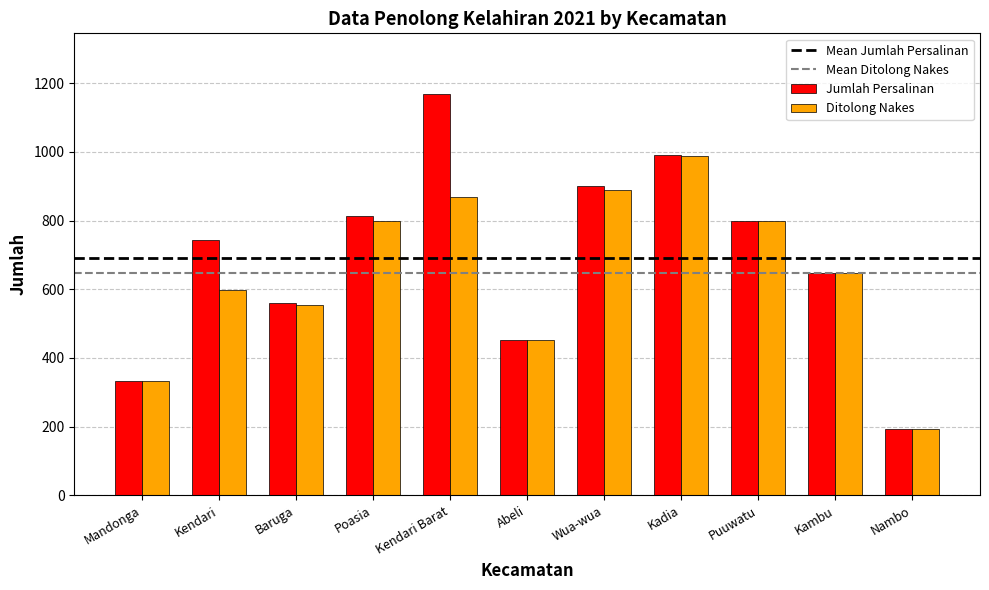

What is the spread (max minus min) of values at Baruga?

6